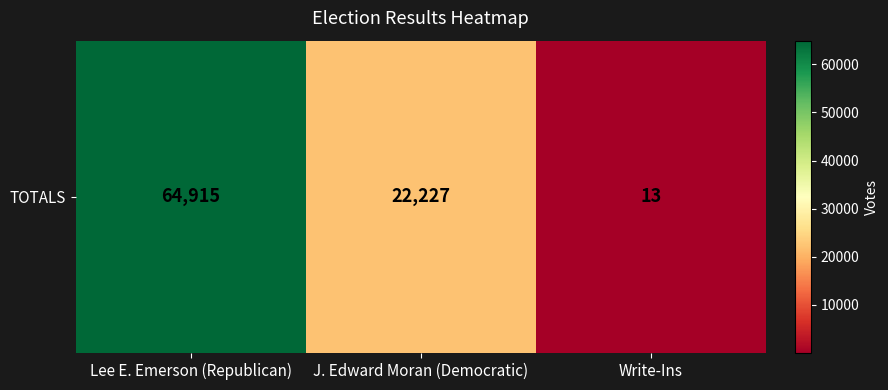

Between J. Edward Moran (Democratic) and Lee E. Emerson (Republican), which is larger?

Lee E. Emerson (Republican)